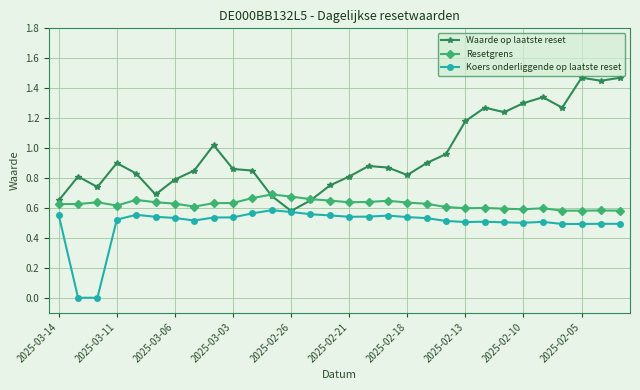

List the series in order of their overall mean, highest first.

Waarde op laatste reset, Resetgrens, Koers onderliggende op laatste reset